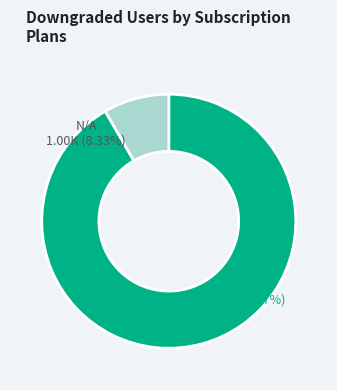

To the nearest percent, what is the difference between the N/A and B77W slice percentages?

83%